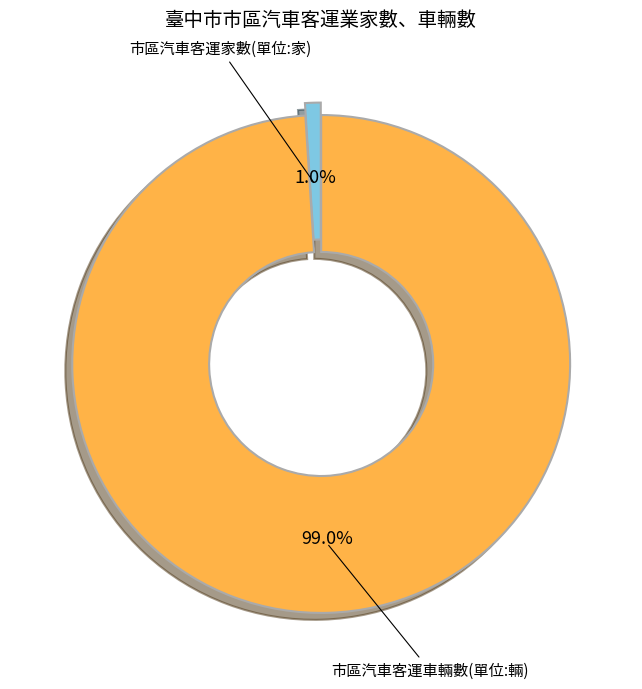

How many segments does this pie chart have?

2